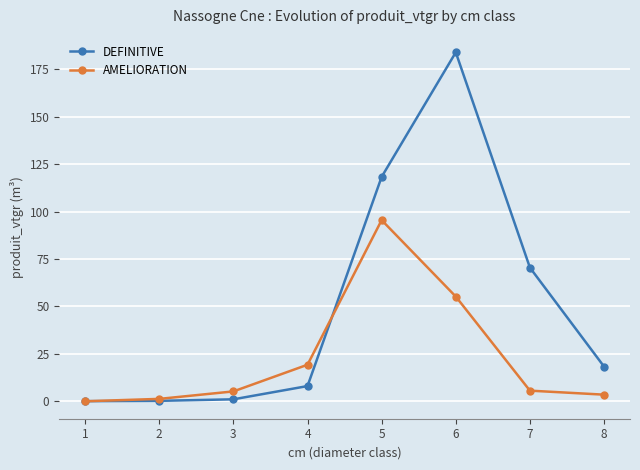

What is the sum of the DEFINITIVE values at 6 and 2?

184.2